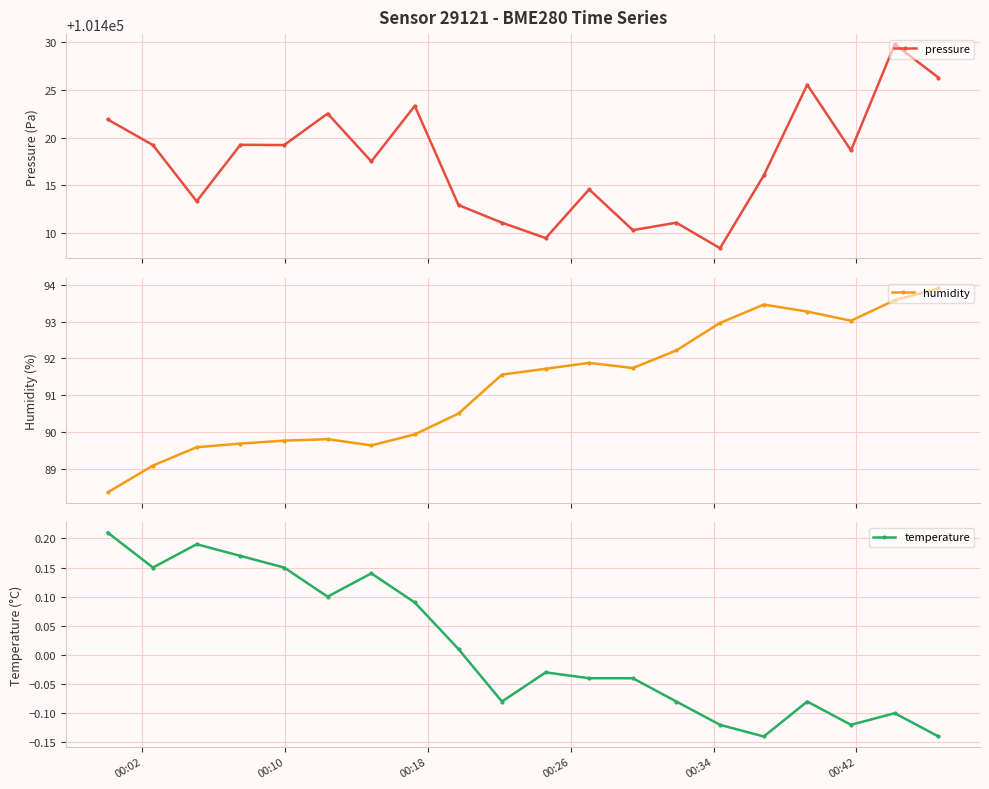

What is the lowest value of the pressure series?

101408.4